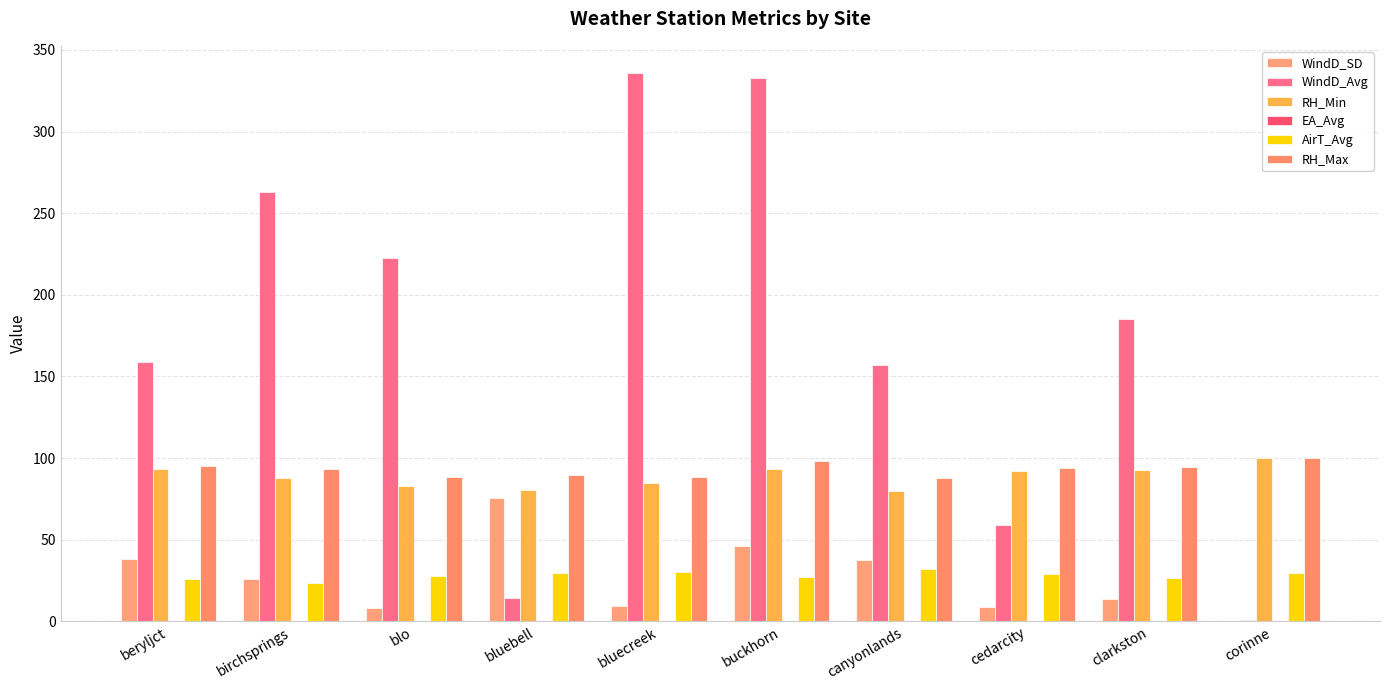

How many groups of bars are there?

10